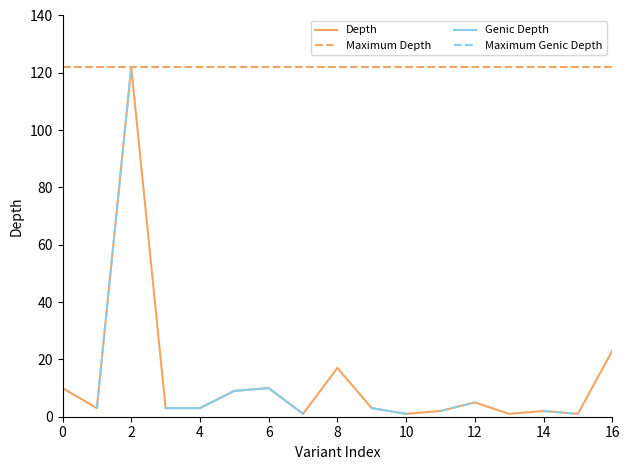

True or false: Maximum Depth has a value of 199 at 4.

False